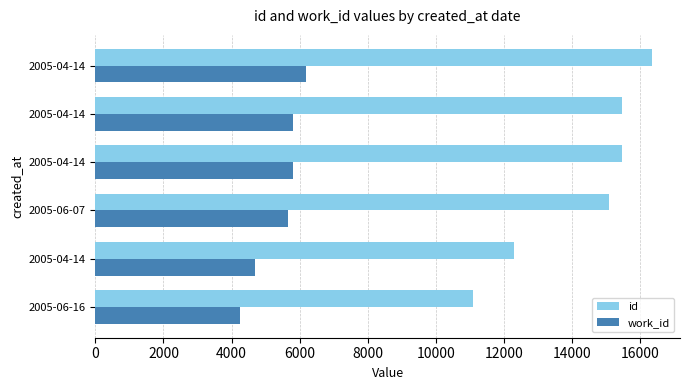

What is the maximum value shown in the chart?

16360